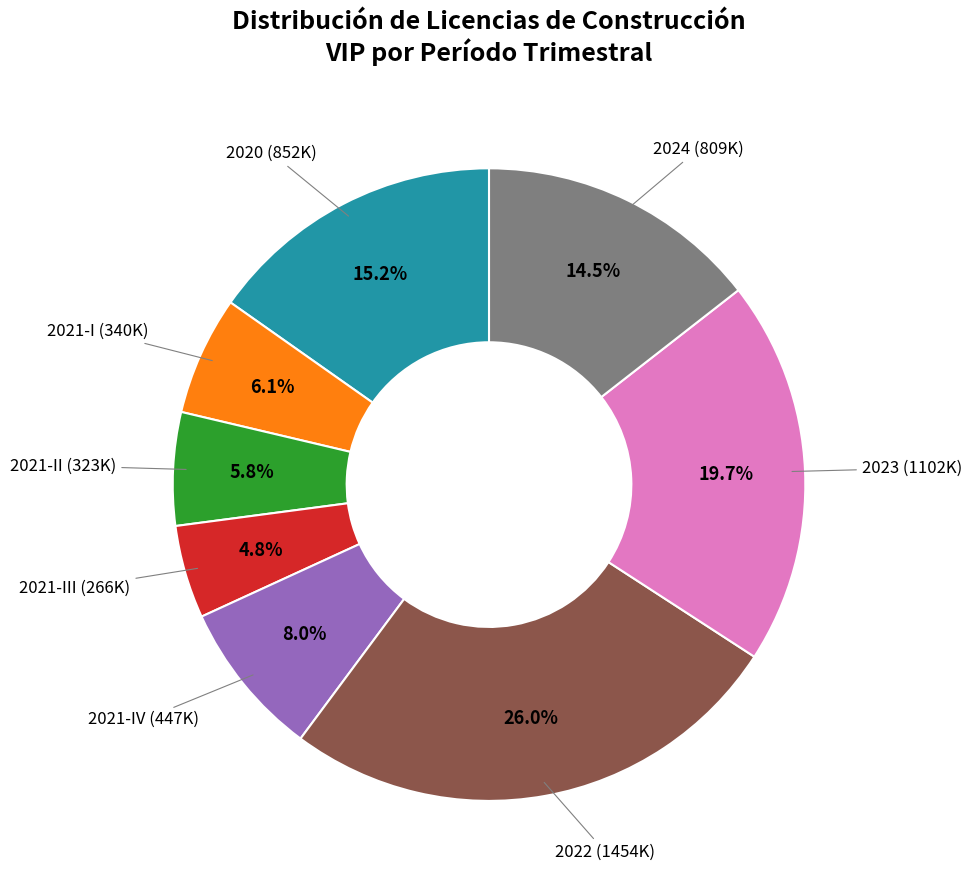

Is there a majority slice in this chart?

No